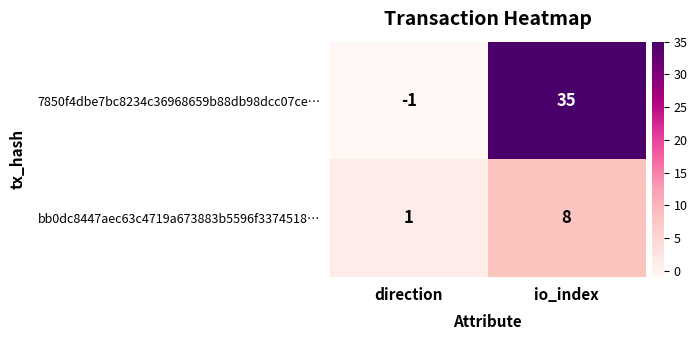

At which label is 7850f4dbe7bc8234c36968659b88db98dcc07ce… closest to 17?

direction